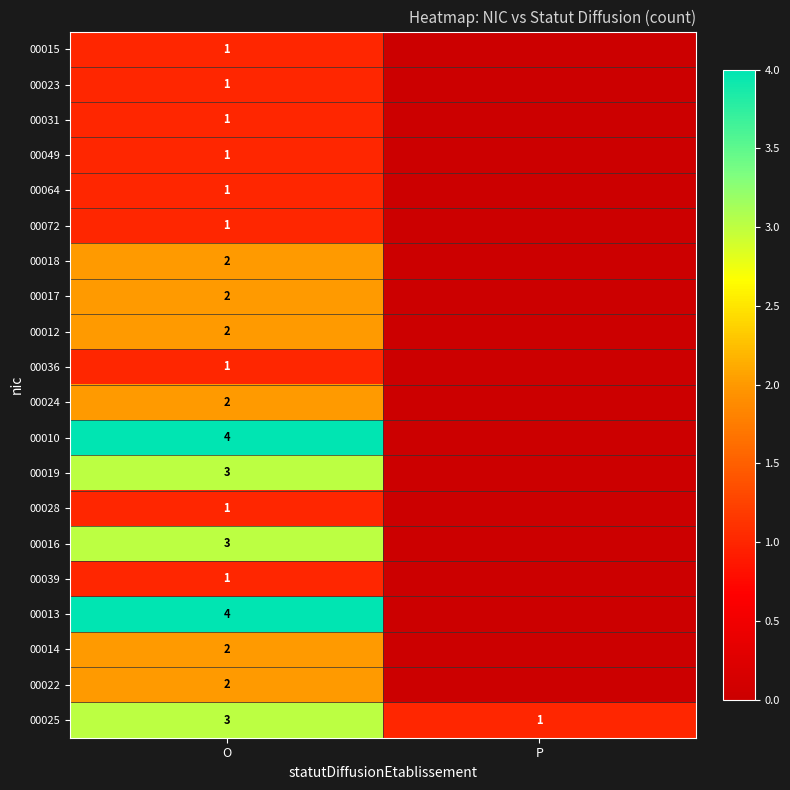

At how many categories does at least one series exceed 1?

1